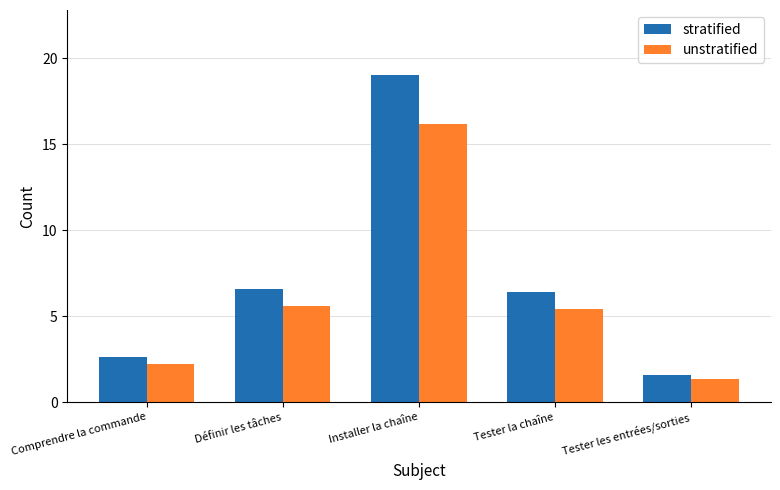

True or false: stratified has a value of 2.6 at Comprendre la commande.

True